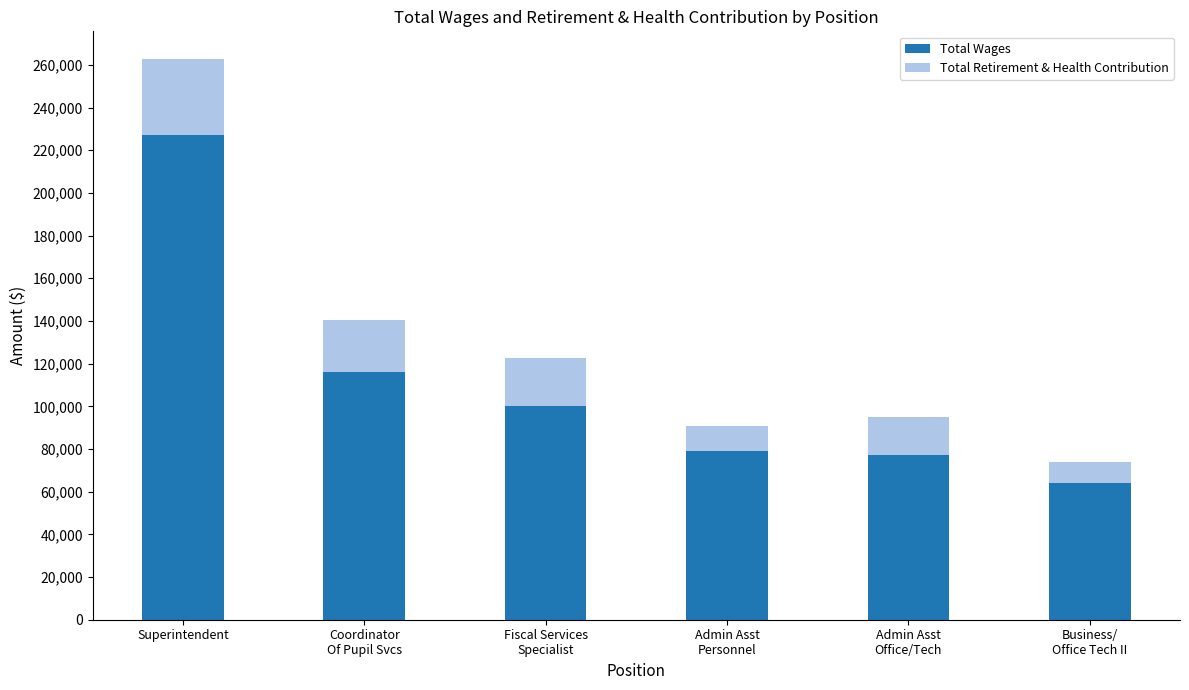

True or false: Total Wages has a value of 227037 at Superintendent.

True